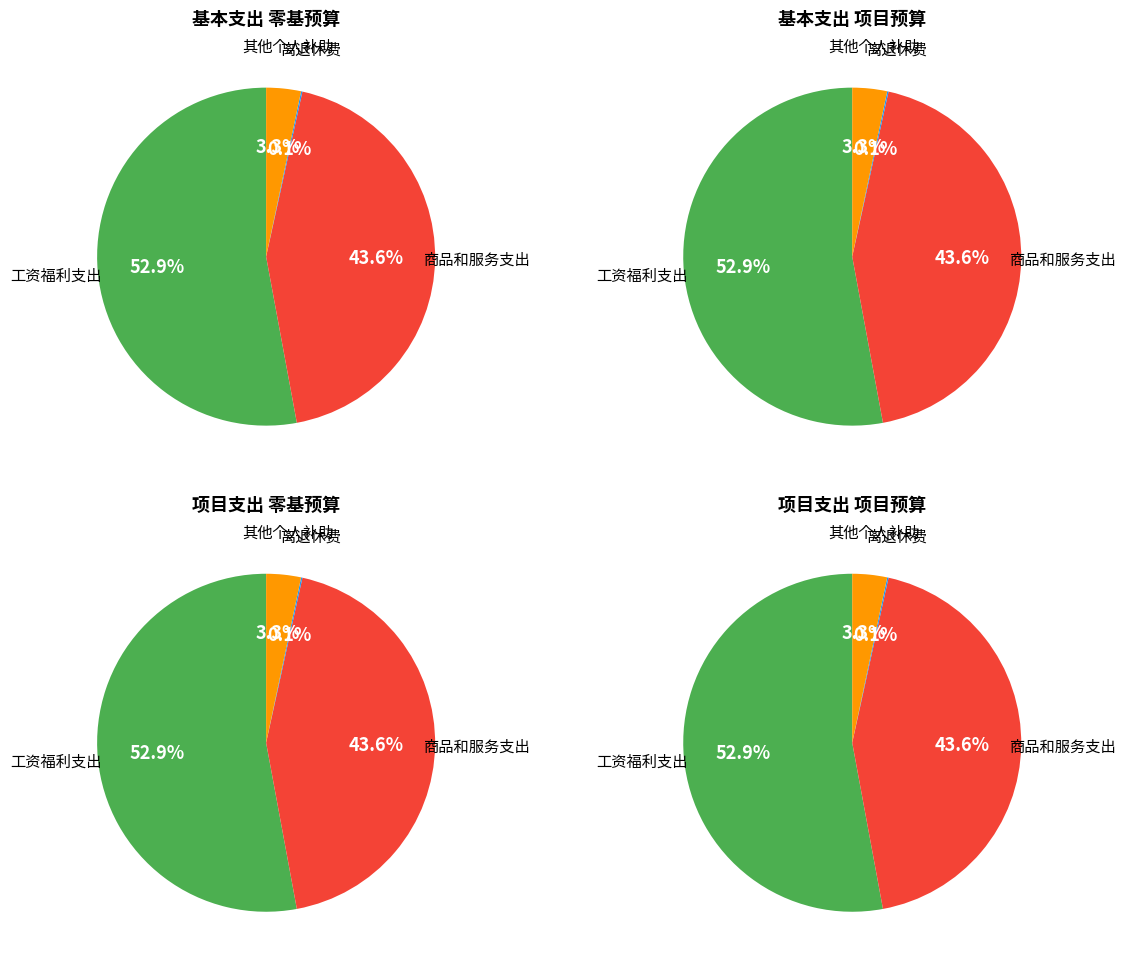

What portion of the pie excludes 商品和服务支出?

56.5%